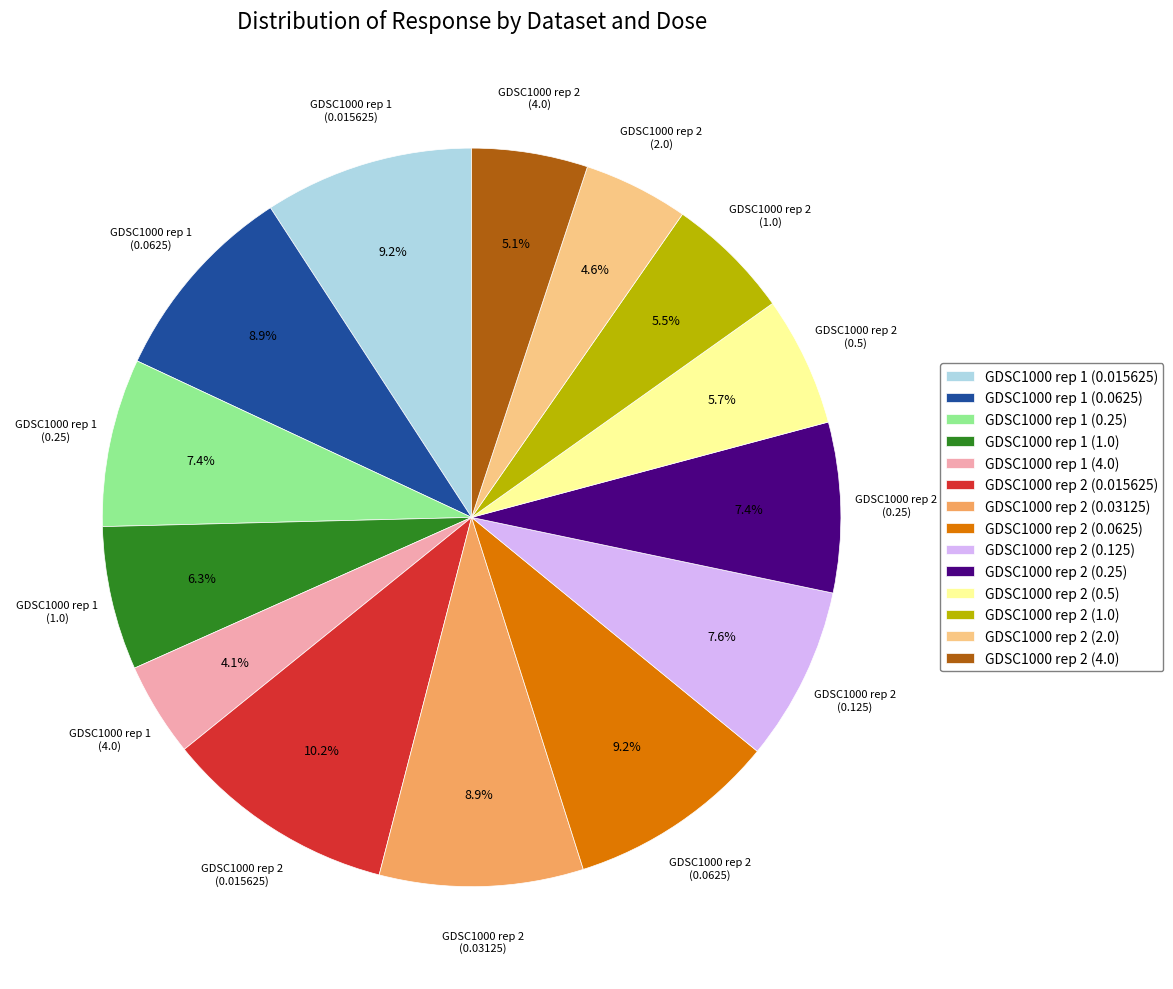

The GDSC1000 rep 1 (0.25) slice represents 7% of the pie. True or false?

True